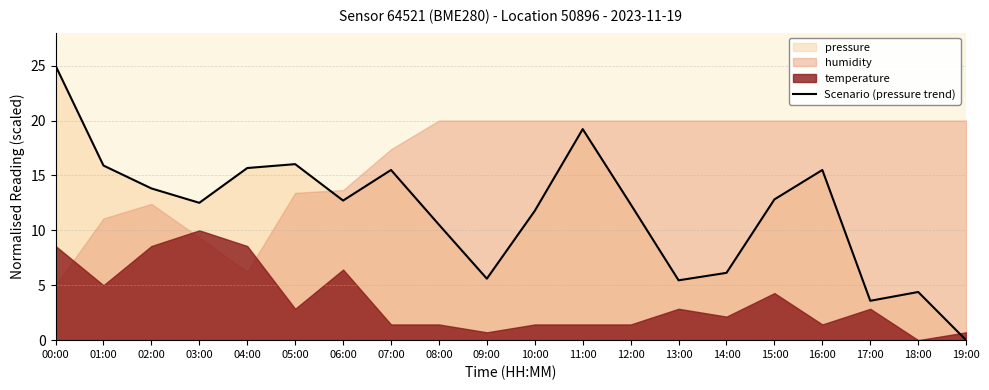

What is the difference between the values at 11:00 and 12:00?

6.8